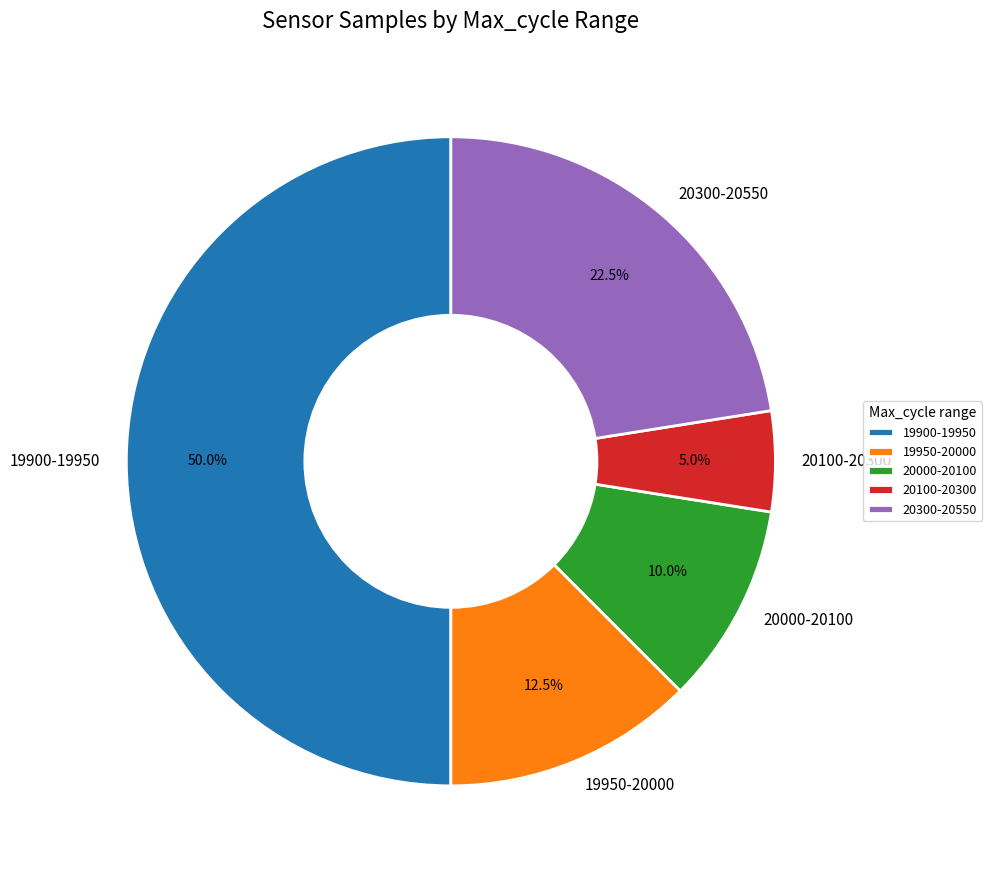

Is 20100-20300 the majority of the pie?

No